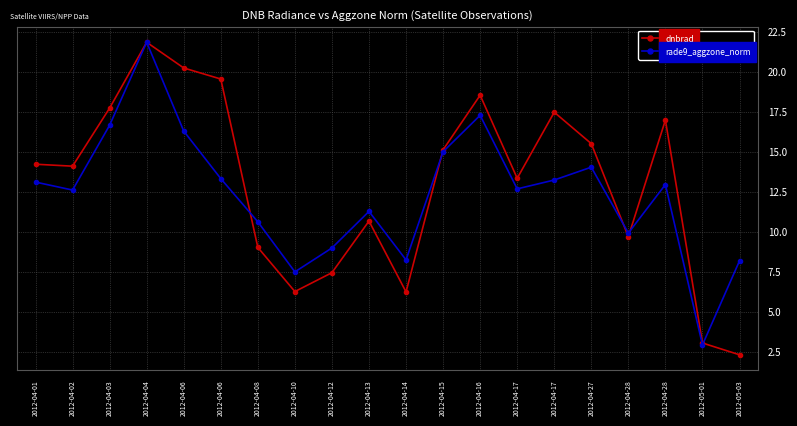

What is the maximum value shown in the chart?

21.9